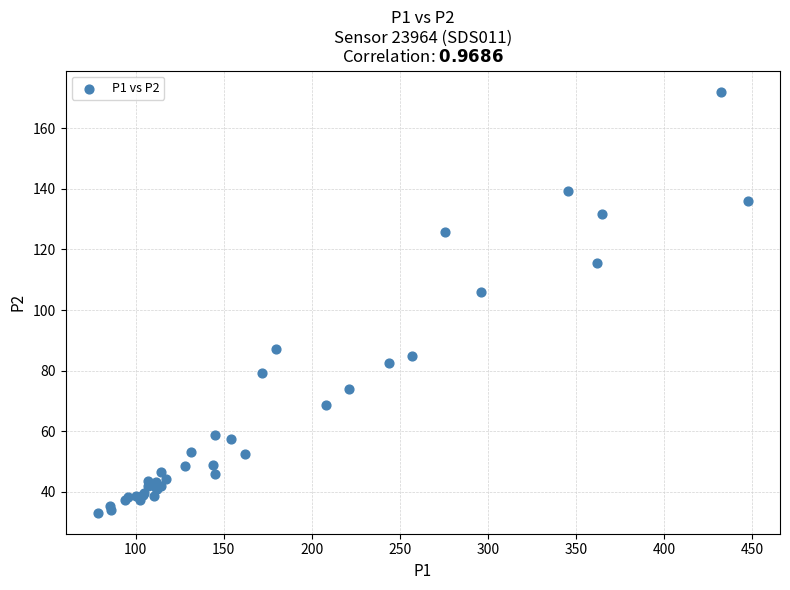

What Y value in the scatter plot is closest to 102?

105.8